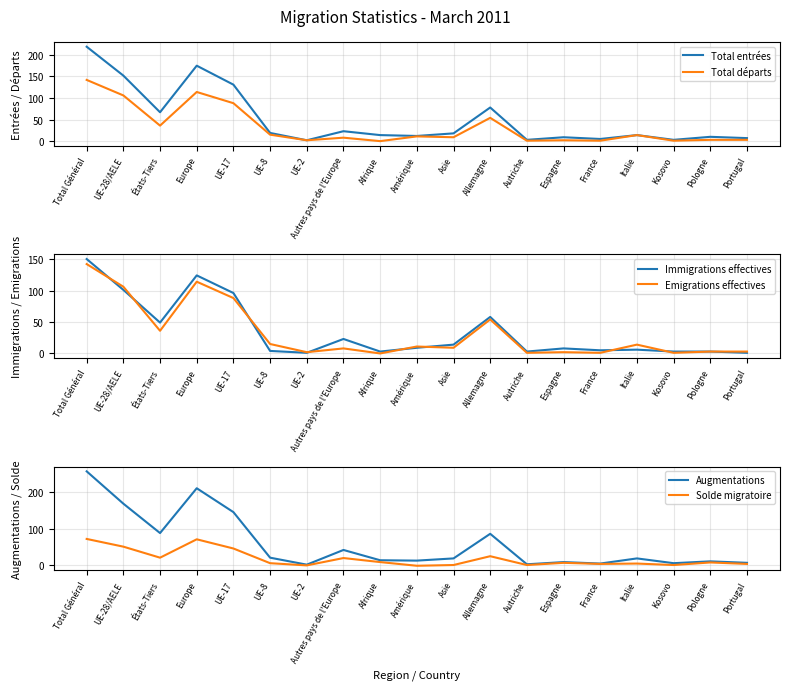

Where does the Augmentations series first go above 19?

Total Général